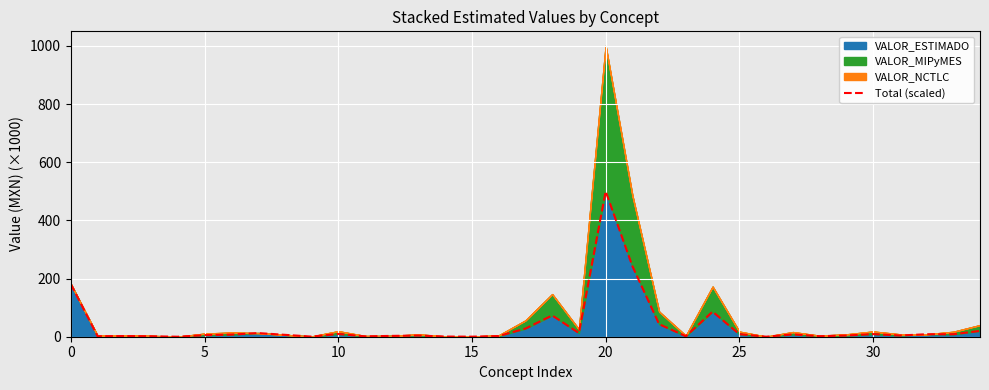

What is the highest value of the VALOR_ESTIMADO series?

500.0